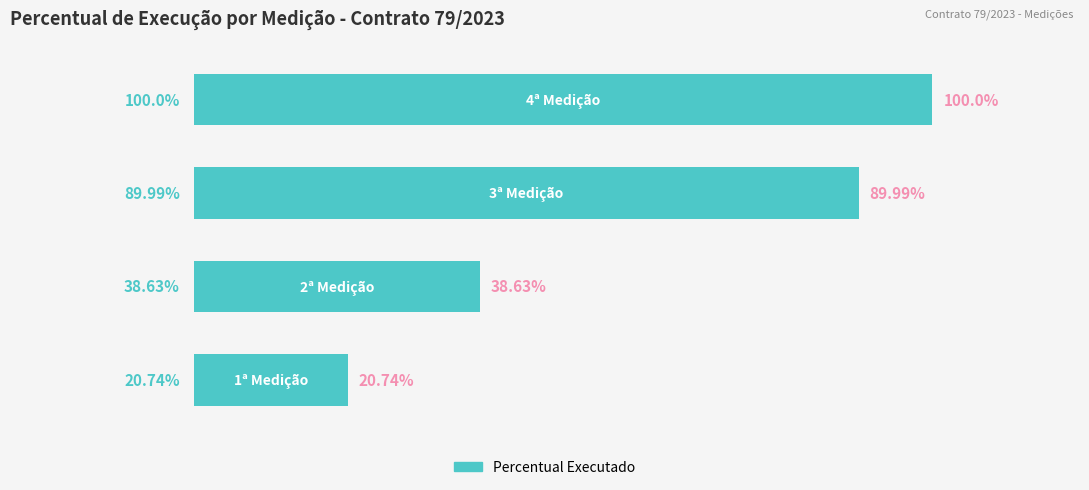

List the labels in order of value, smallest first.

0.0, 1.0, 2.0, 3.0